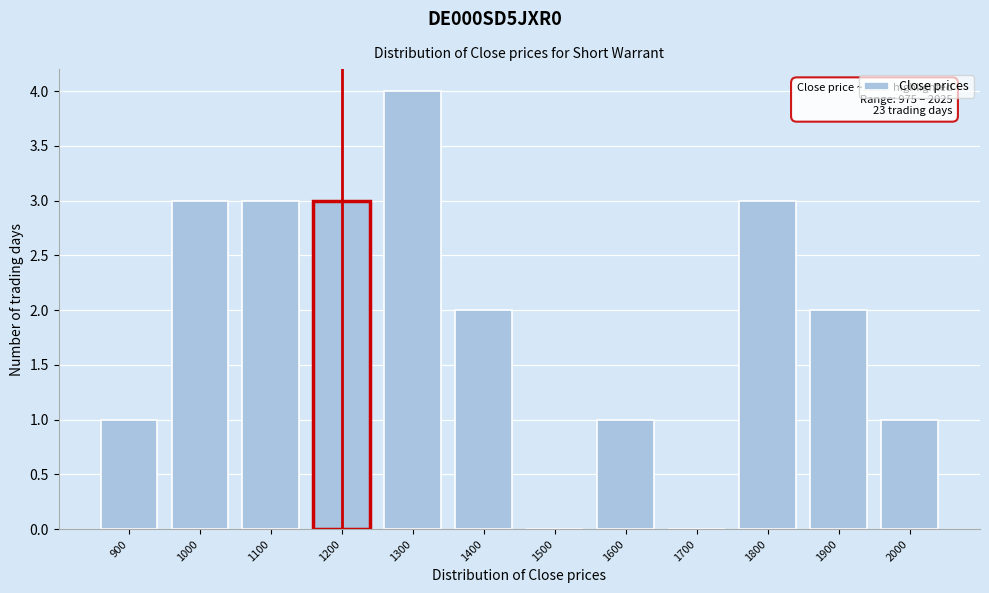

Reading left to right, extract all data points from this chart.

900=1	1000=3	1100=3	1200=3	1300=4	1400=2	1500=0	1600=1	1700=0	1800=3	1900=2	2000=1